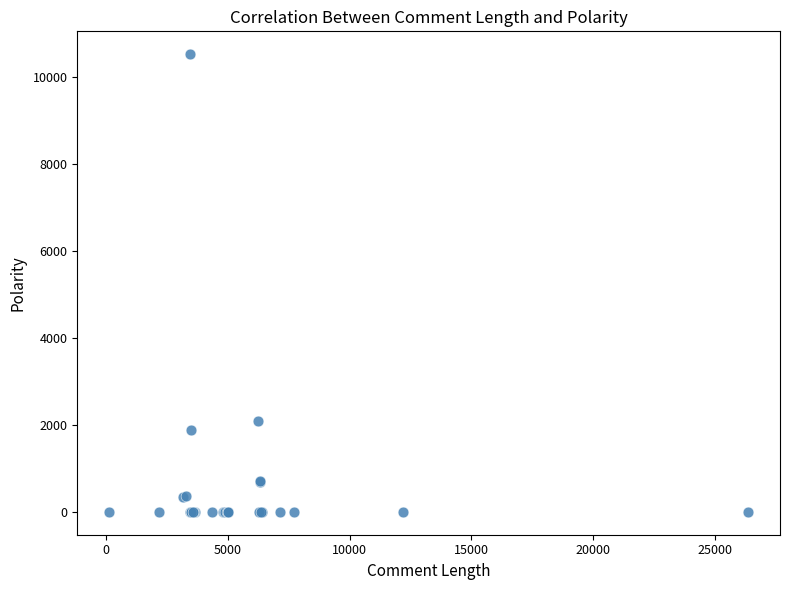

What Y value in the scatter plot is closest to 5262?

2081.3